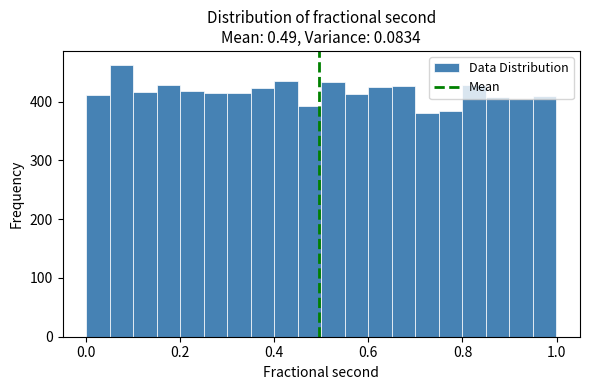

Read against the x-axis, roughly where is the centre of the tallest bar?

0.08